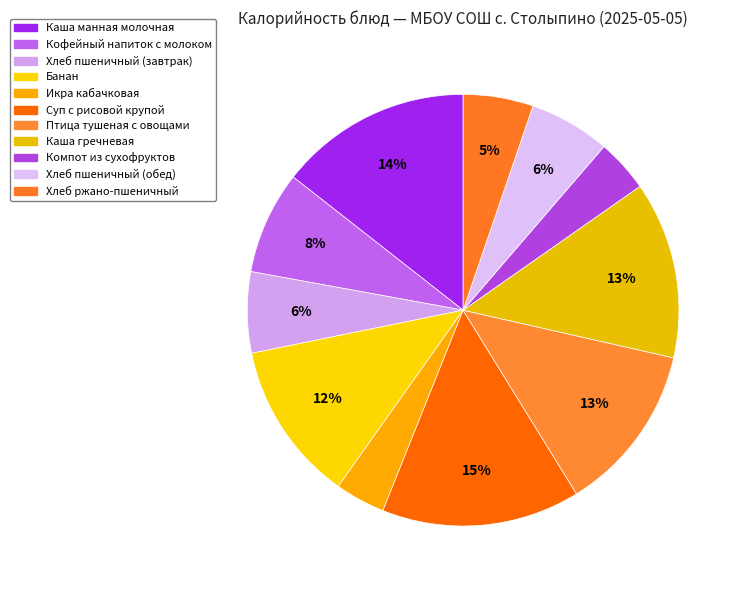

Count the number of slices in the pie.

11